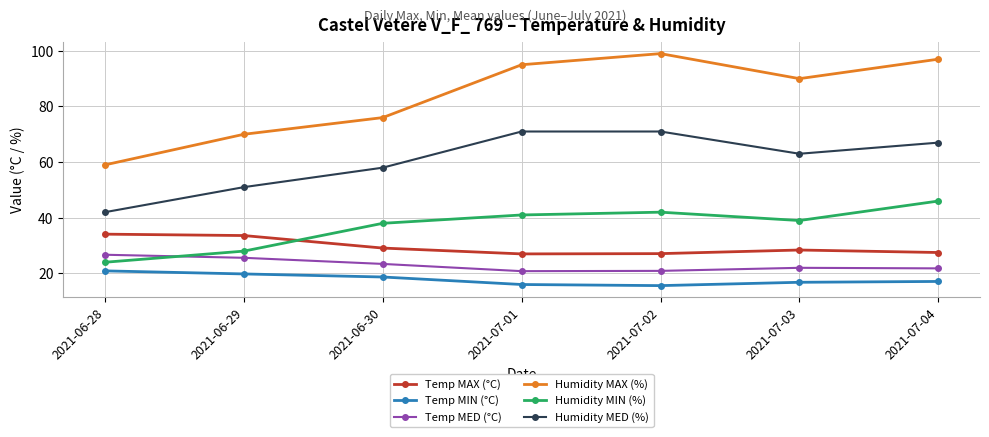

List the series in order of their peak value, highest first.

Humidity MAX (%), Humidity MED (%), Humidity MIN (%), Temp MAX (°C), Temp MED (°C), Temp MIN (°C)